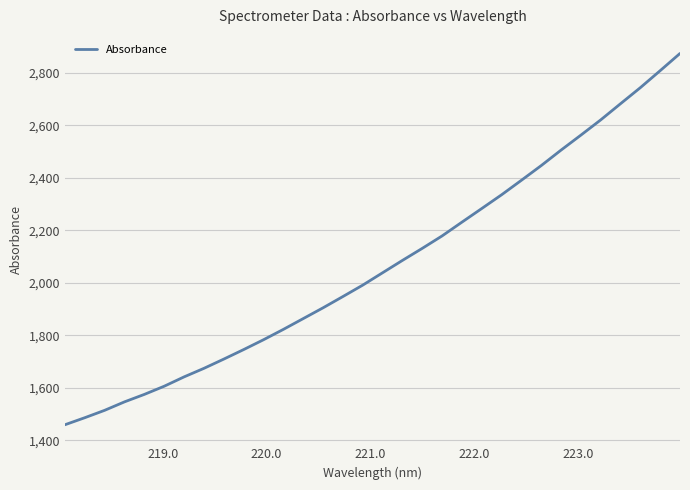

What is the minimum value shown in the chart?

1459.5